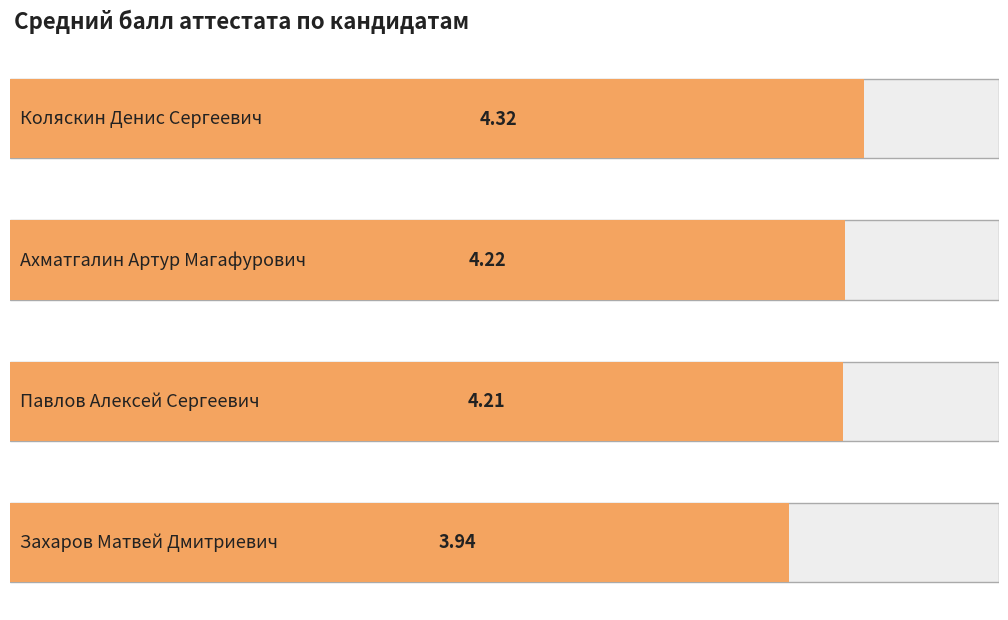

What is the smallest value displayed?

3.9